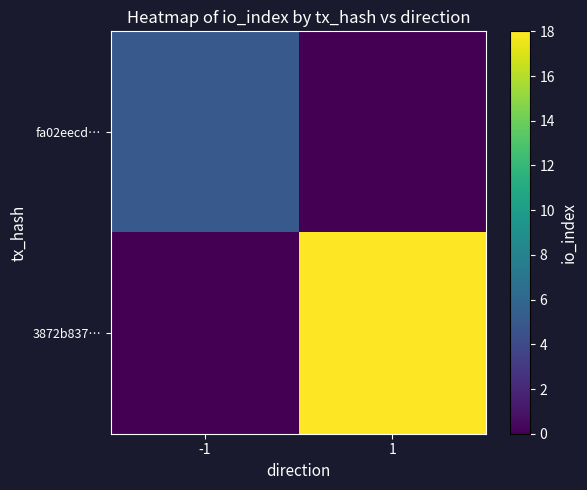

How many categories are shown in the chart?

2